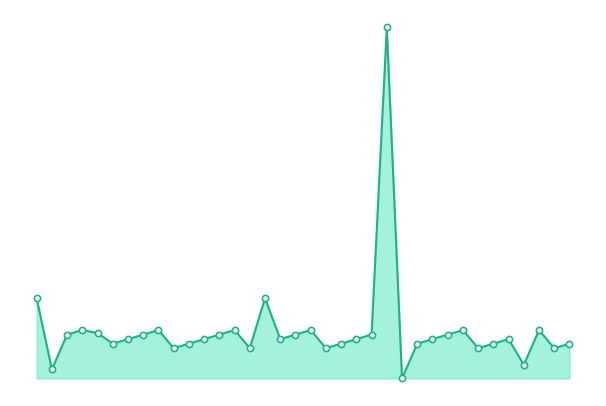

Which series reaches the minimum Y coordinate?

col_0_line